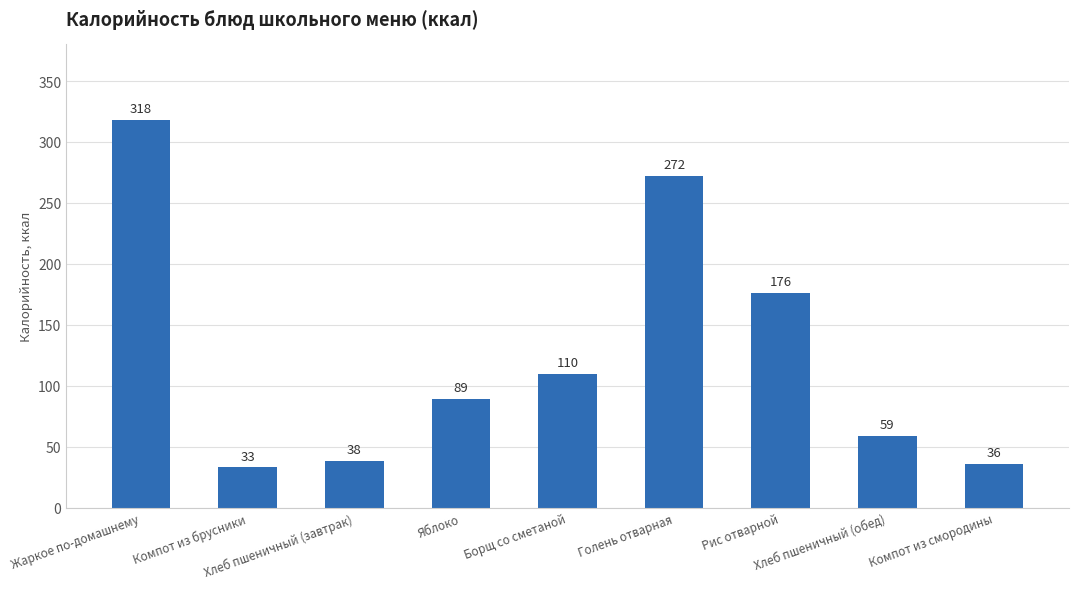

How many data points does each series have?

9